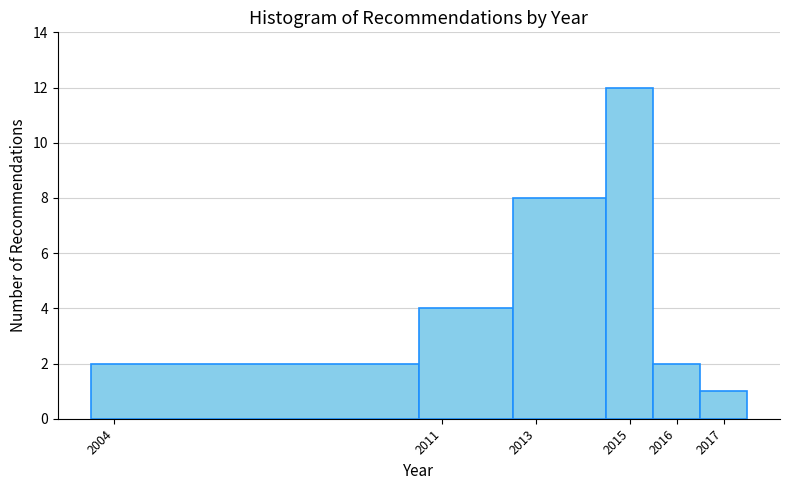

Reading left to right, list every bar in this chart as the range it spans on the x-axis followed by its height. The values are not printed on the chart, so give them approximately, as read against the axis.

2003.5 to 2010.5: 2
2010.5 to 2012.5: 4
2012.5 to 2014.5: 8
2014.5 to 2015.5: 12
2015.5 to 2016.5: 2
2016.5 to 2017.5: 1